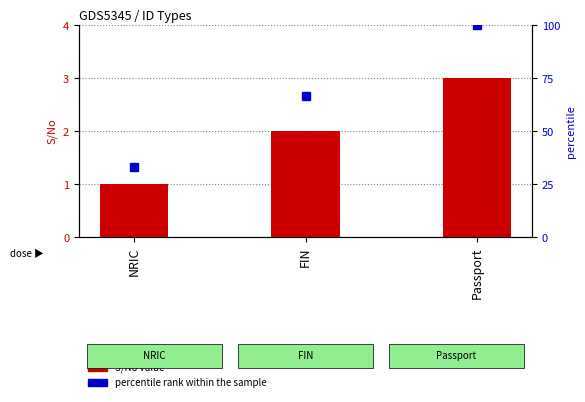

True or false: S/No value has a value of 1.5 at NRIC.

False